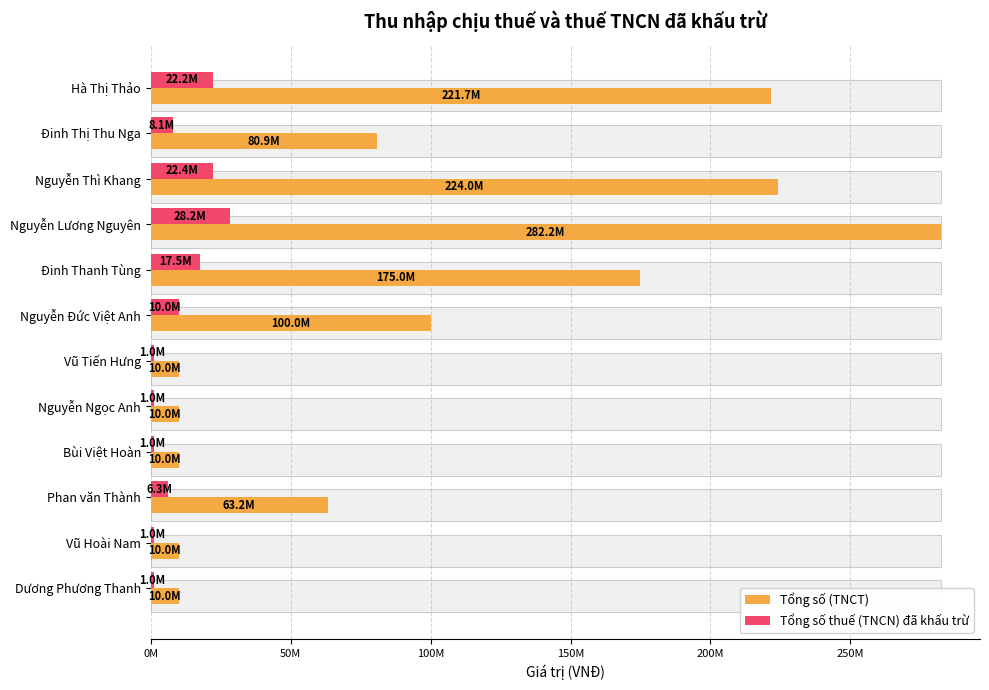

What is the greatest value displayed?

282215575